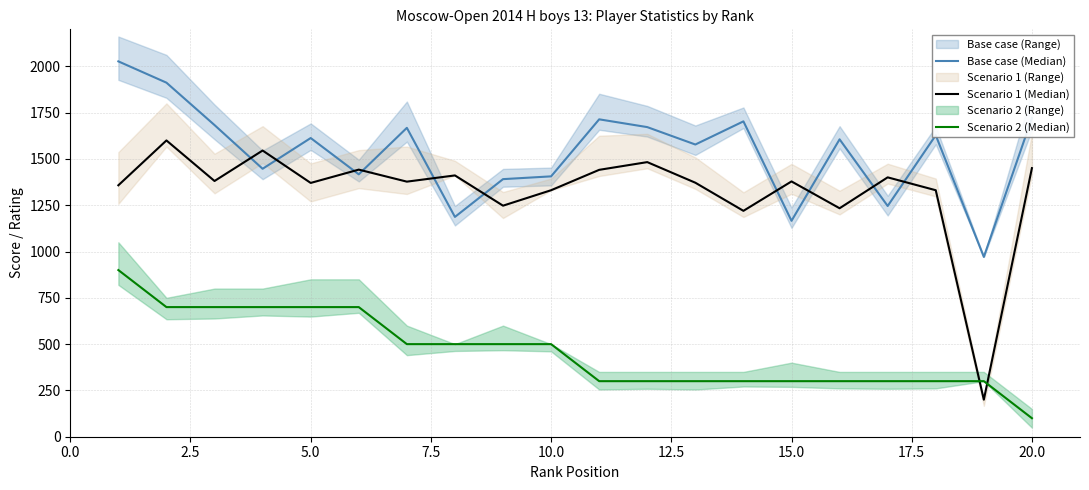

How many interior local valleys does the Base case (Median) series have?

7